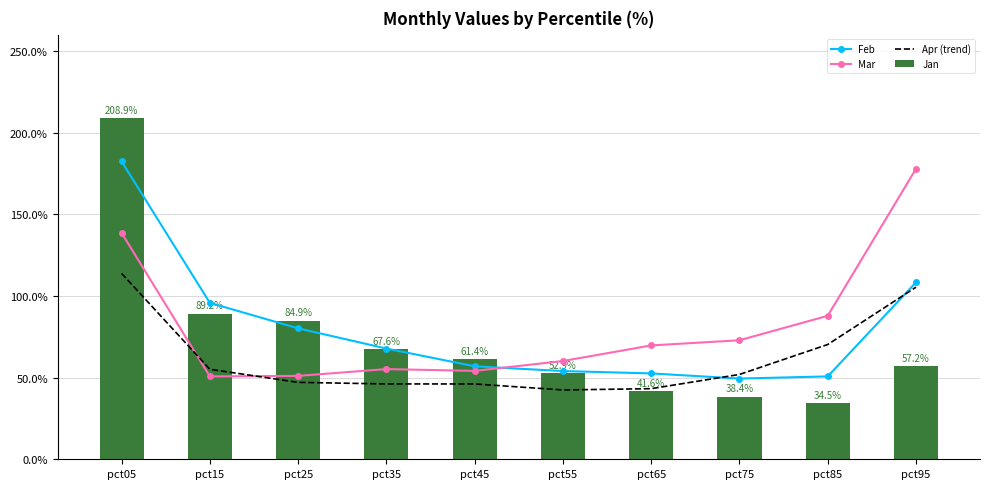

Reading left to right, what are all the values shown in this chart?

Feb: 1.8	1.0	0.8	0.7	0.6	0.5	0.5	0.5	0.5	1.1
Mar: 1.4	0.5	0.5	0.6	0.5	0.6	0.7	0.7	0.9	1.8
Apr (trend): 1.1	0.6	0.5	0.5	0.5	0.4	0.4	0.5	0.7	1.1
Jan: 2.1	0.9	0.8	0.7	0.6	0.5	0.4	0.4	0.3	0.6